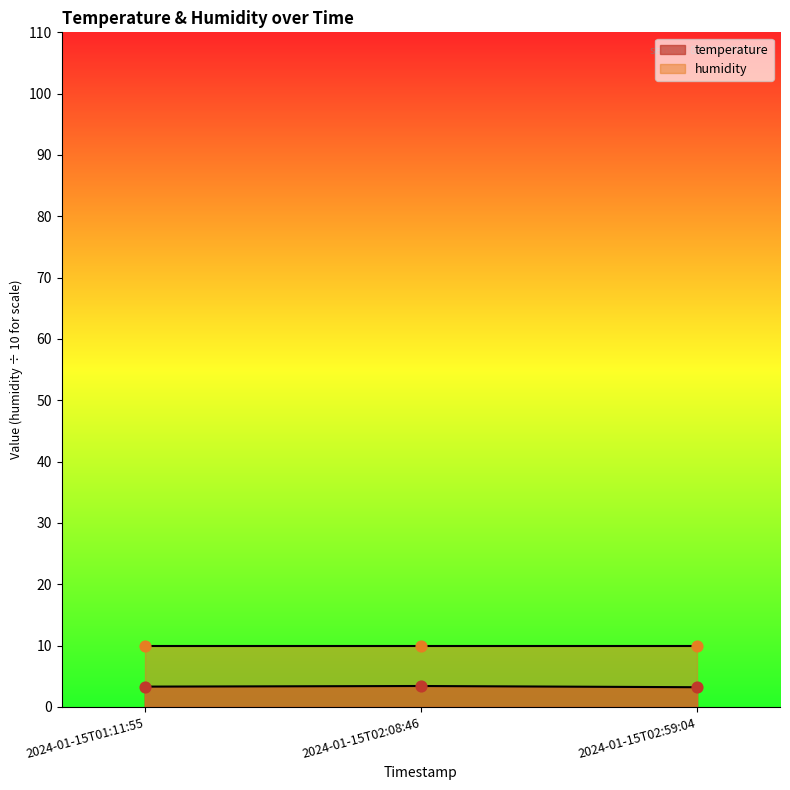

What is the change in value from 2024-01-15T02:08:46 to 2024-01-15T02:59:04?

-0.2